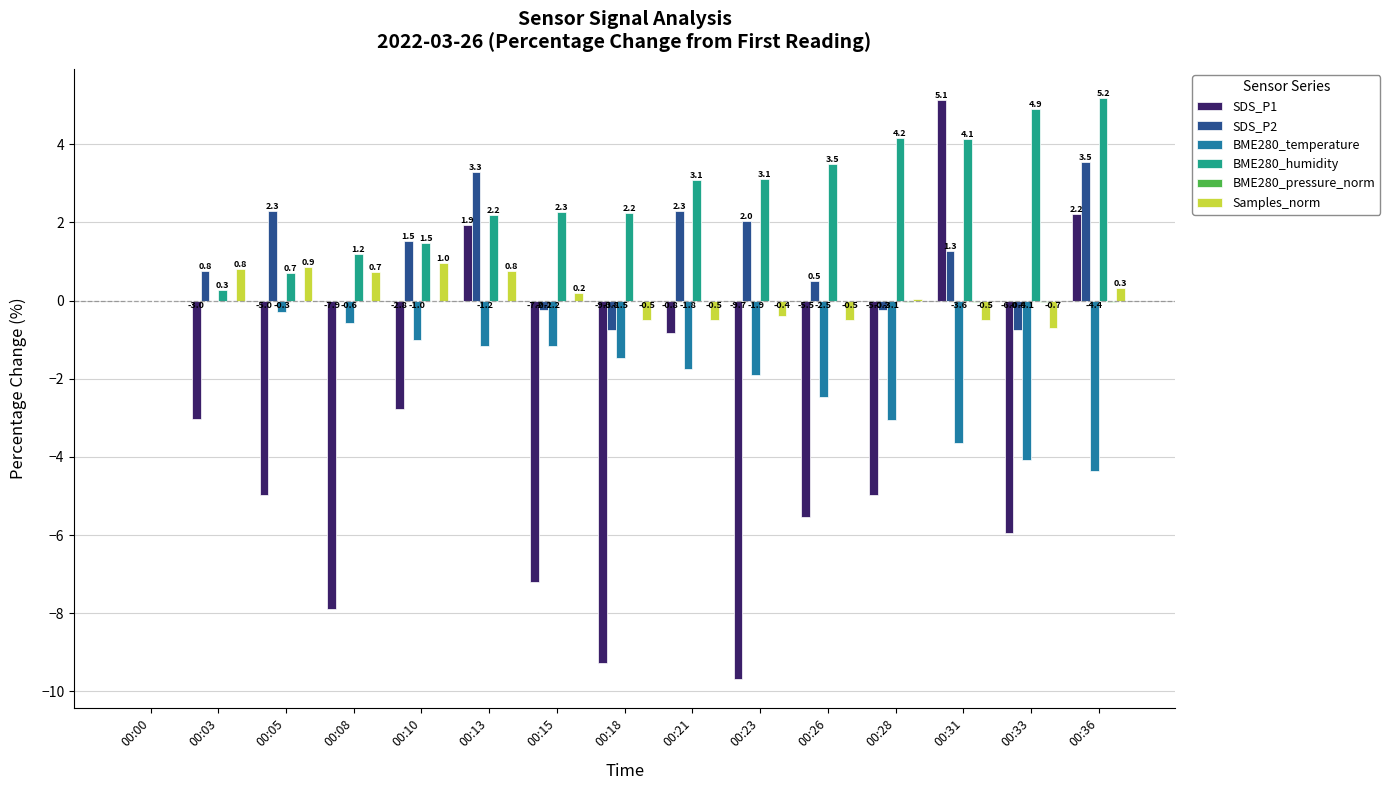

The value of SDS_P2 at 00:36 is 0.8. True or false?

False